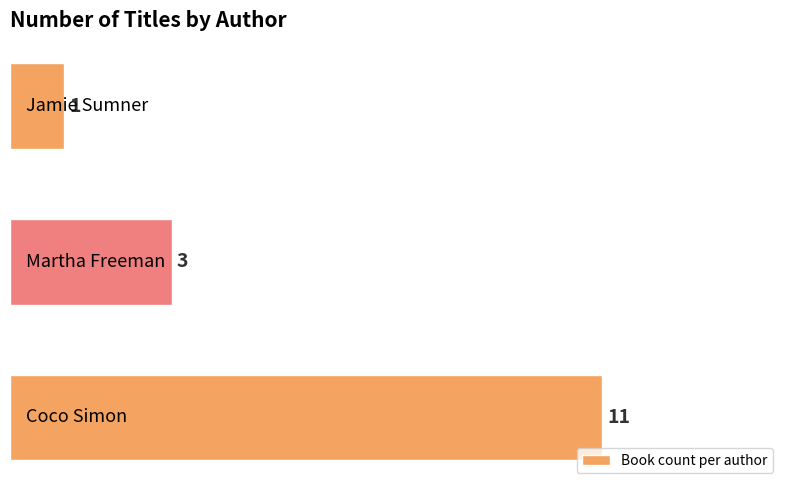

What is the difference between the maximum and minimum values?

10